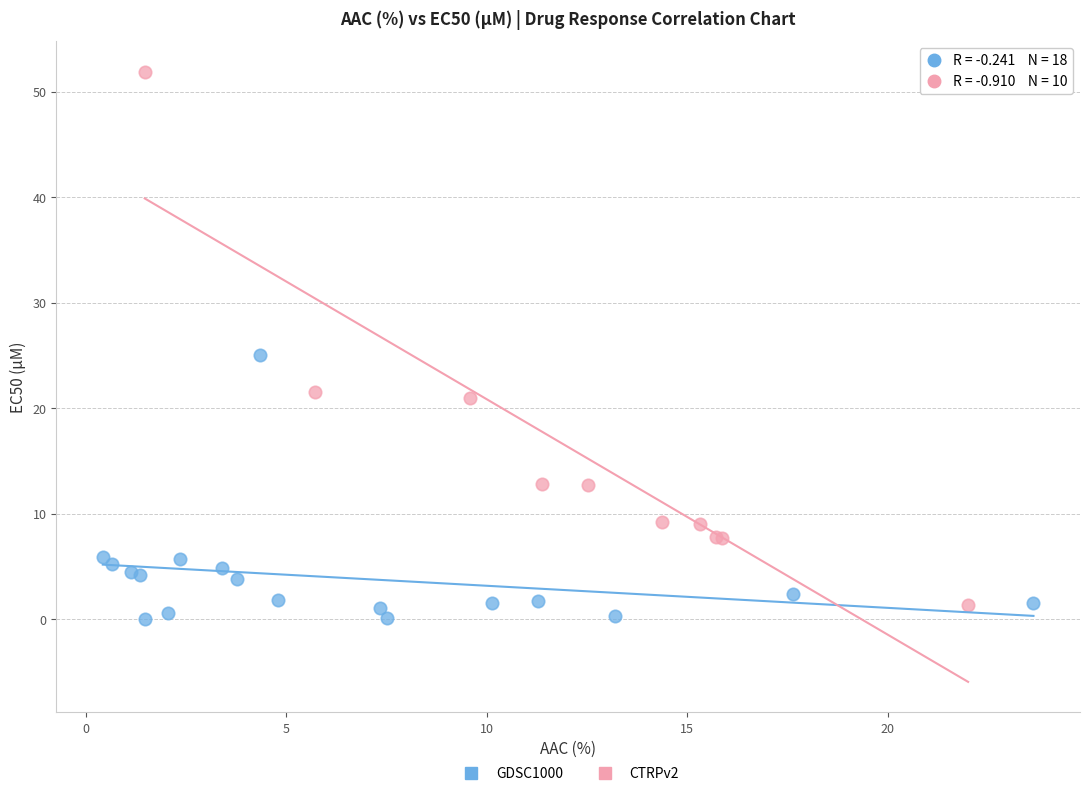

Which series has the widest spread of Y values?

CTRPv2